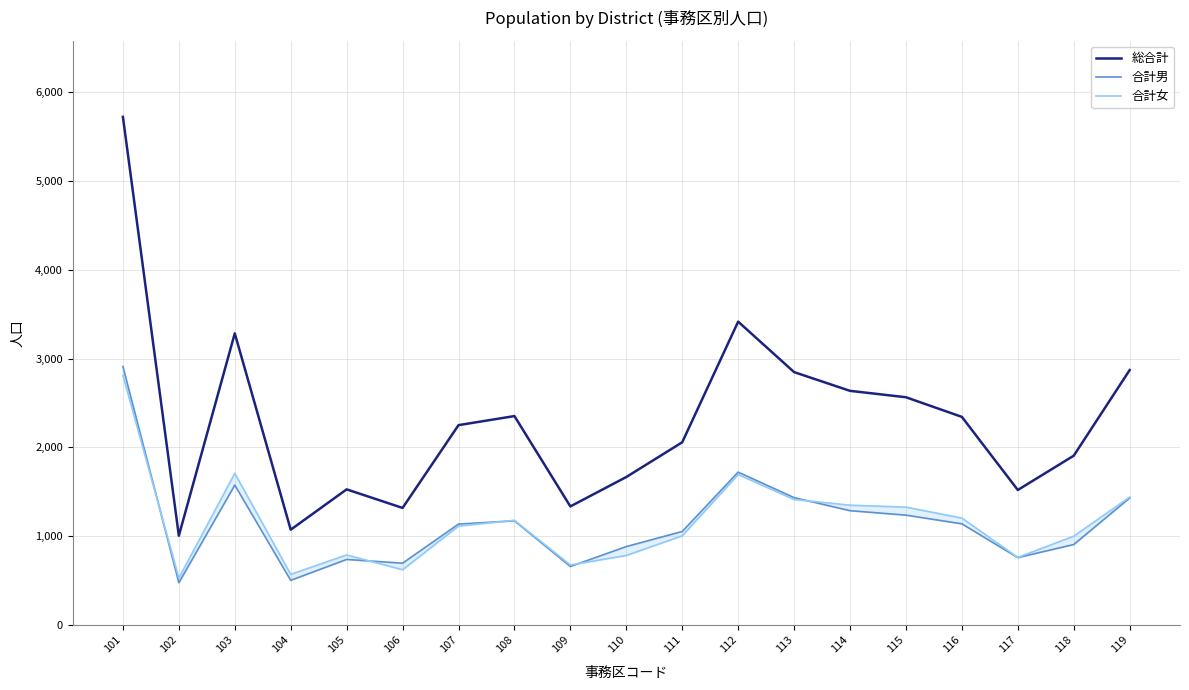

The value of 総合計 at 104 is 359. True or false?

False